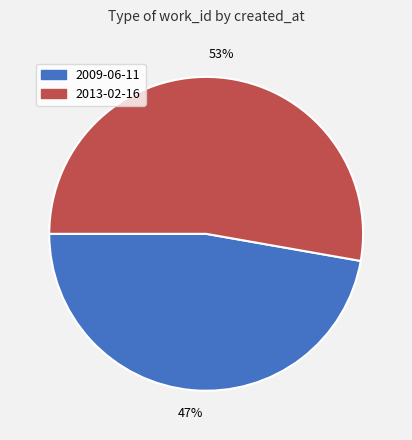

Count the number of slices in the pie.

2